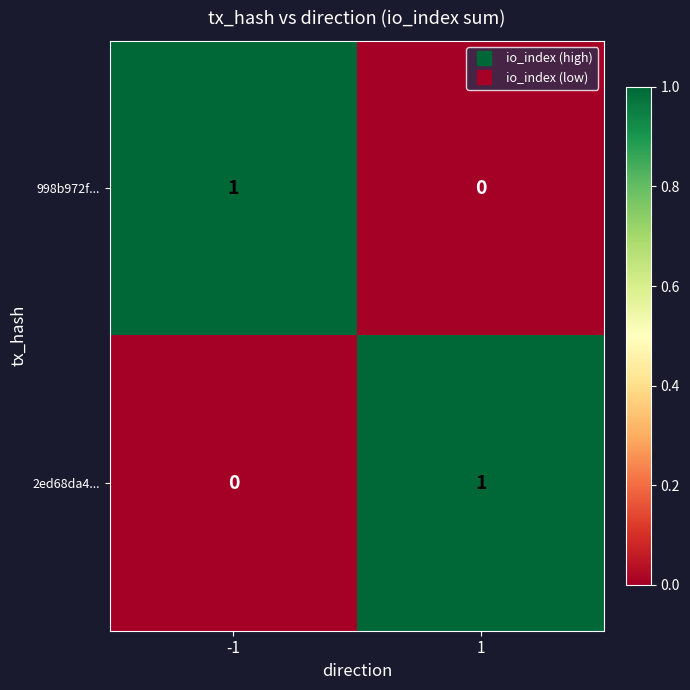

Is it true that 998b972f... equals -1 at 1?

False